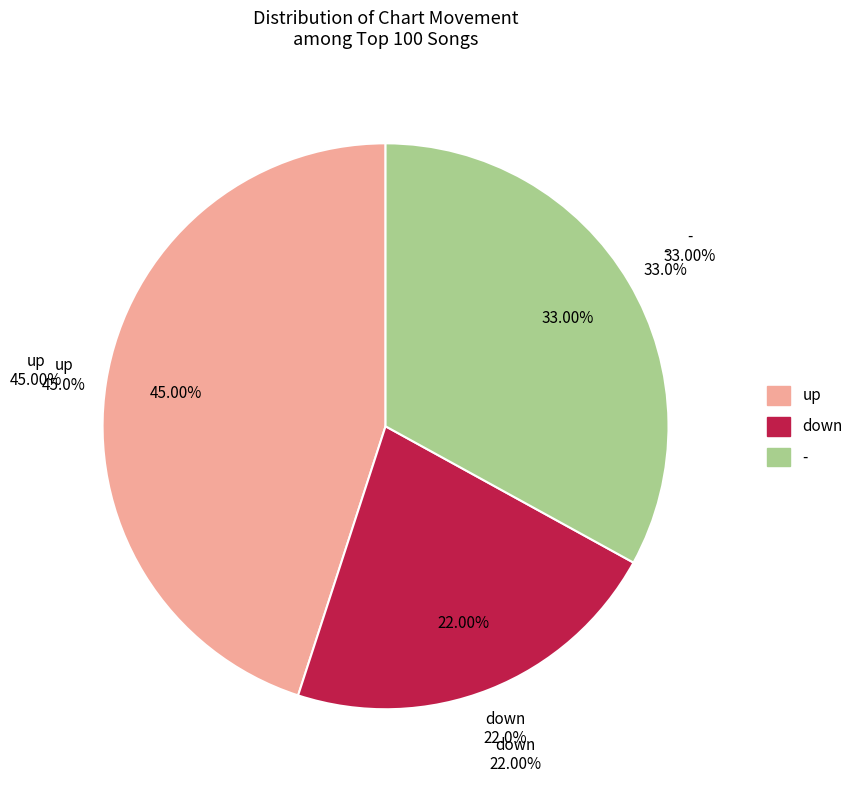

What percentage is NOT represented by -?

67.0%